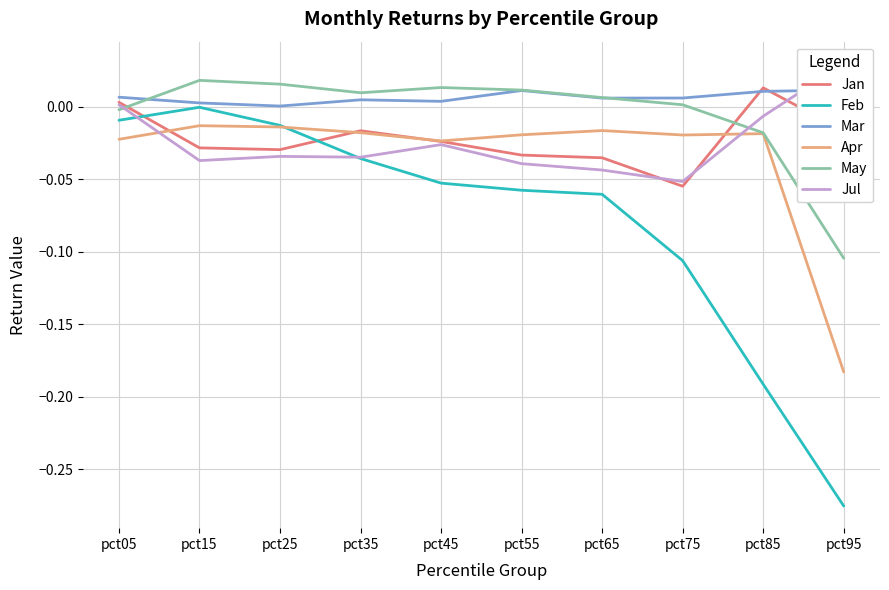

True or false: Apr and Jul intersect in this chart.

True